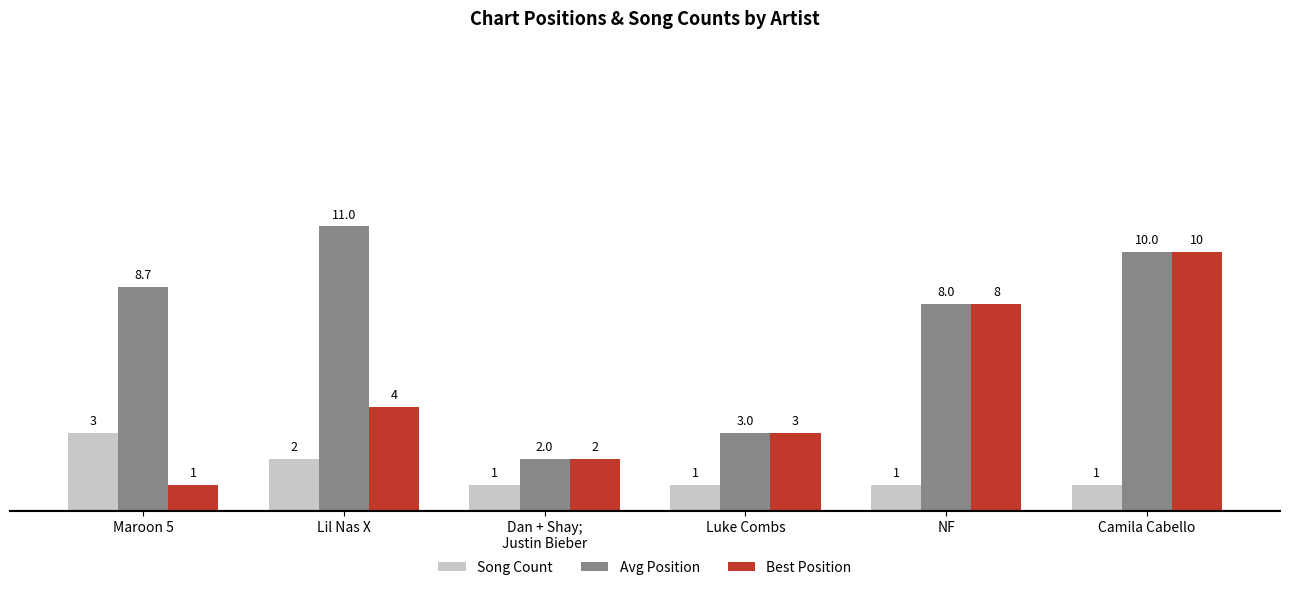

What is the spread (max minus min) of values at Lil Nas X?

9.0